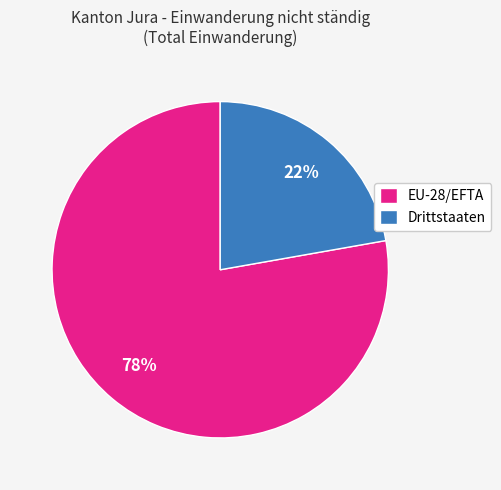

Which slice is the smallest?

Drittstaaten